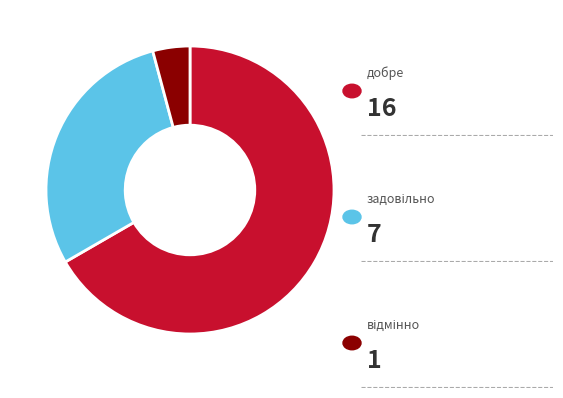

Does any single category account for the majority?

Yes